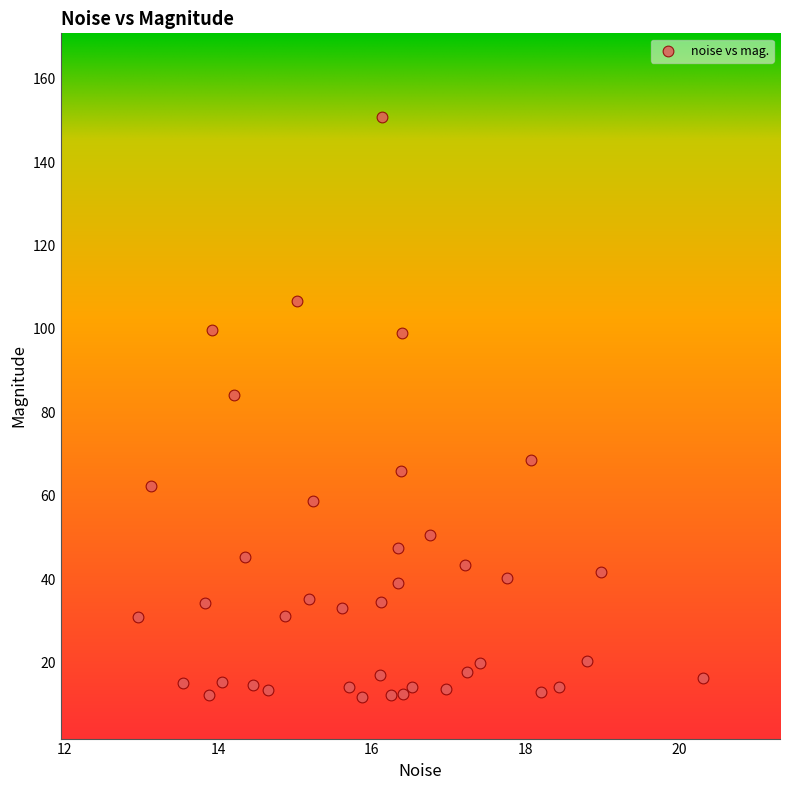

What Y value in the scatter plot is closest to 81?

84.2